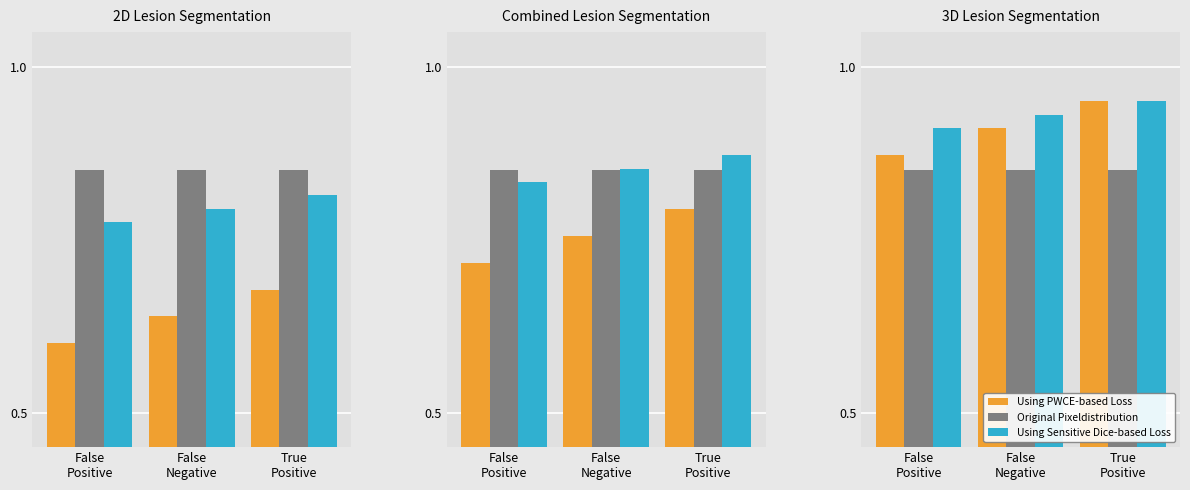

At which category does the chart reach its peak across all series?

True
Positive